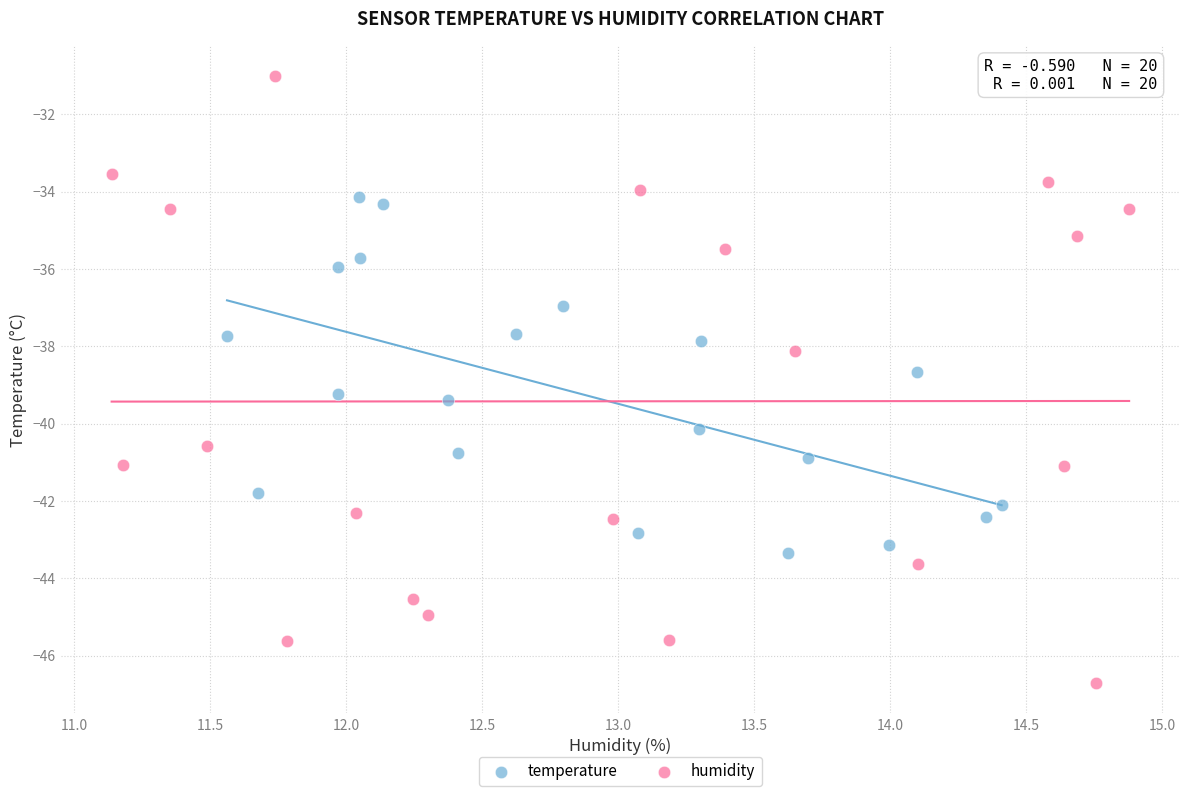

Which series reaches the minimum Y coordinate?

humidity